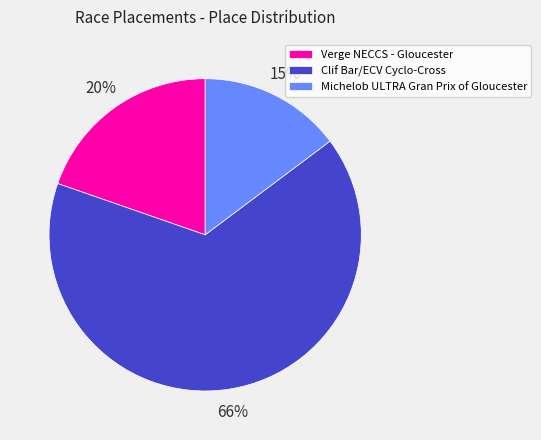

Which has a higher value, Verge NECCS - Gloucester or Michelob ULTRA Gran Prix of Gloucester?

Verge NECCS - Gloucester